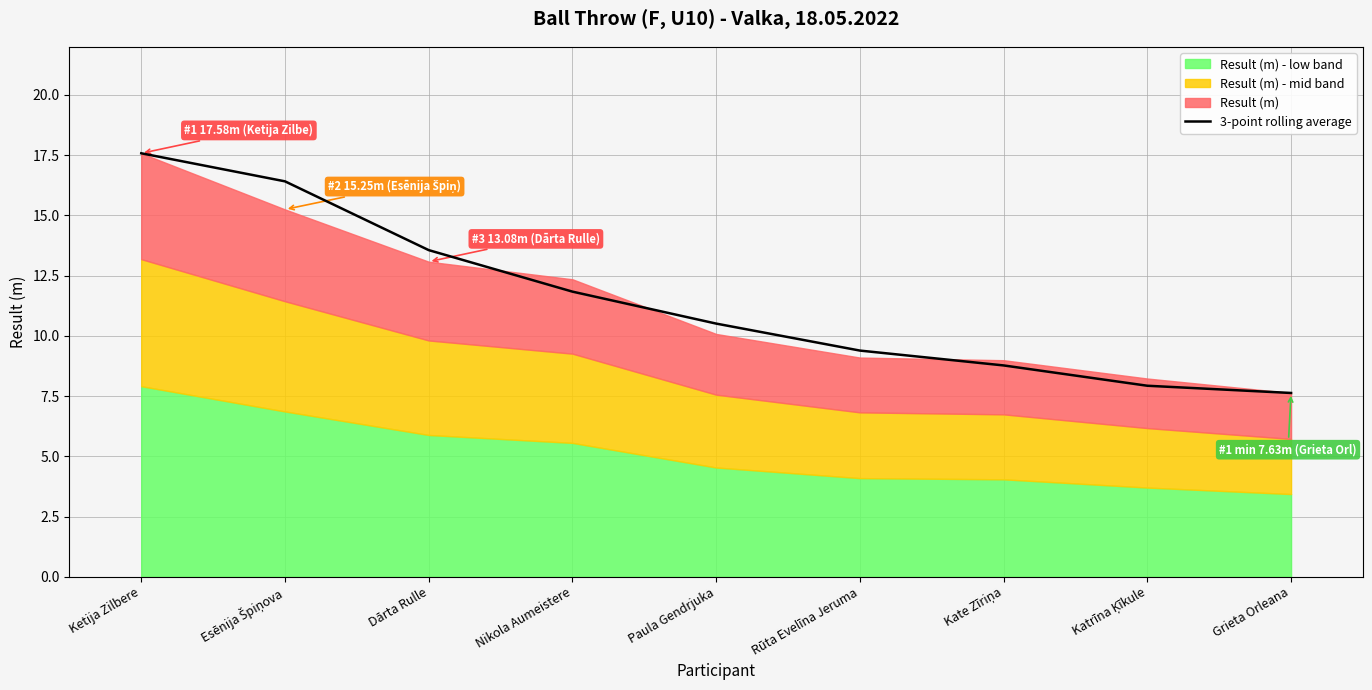

Reading right to left, transcribe all the data shown in this chart.

7.6	7.9	8.8	9.4	10.5	11.8	13.6	16.4	17.6